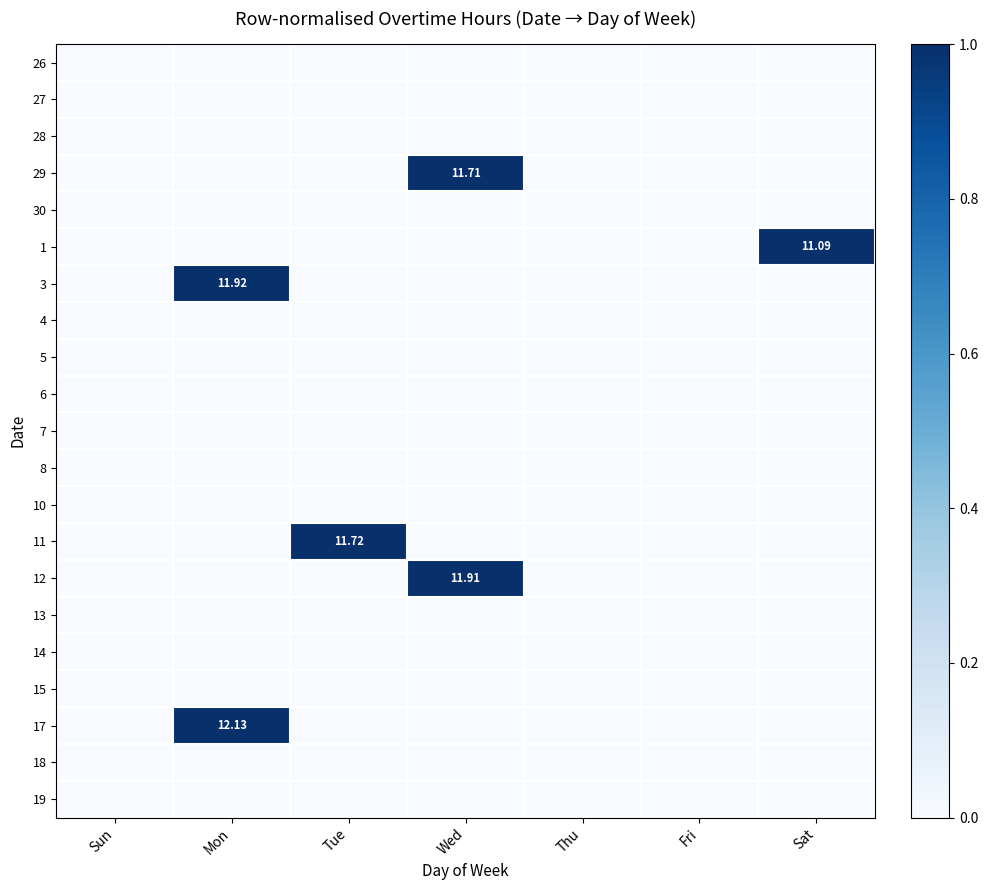

How many data points does each series have?

7